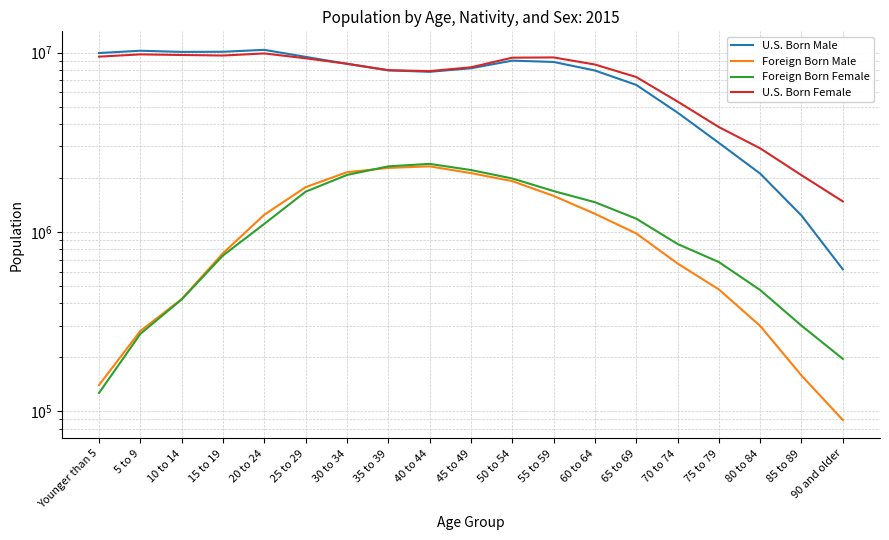

Count the number of data series in this chart.

4